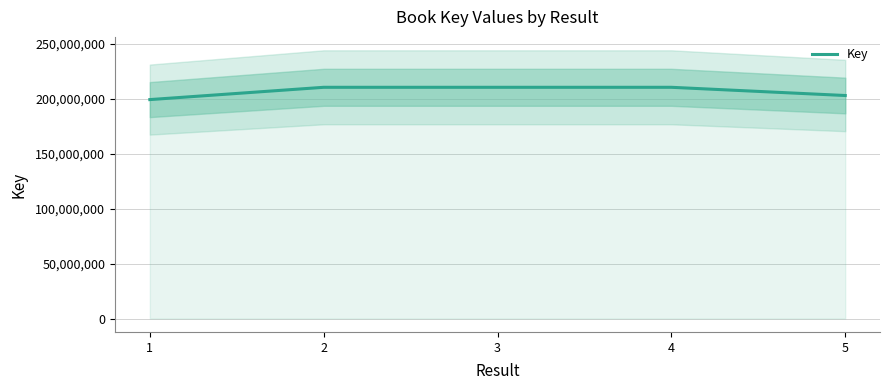

Which category has the lowest value across all series?

1